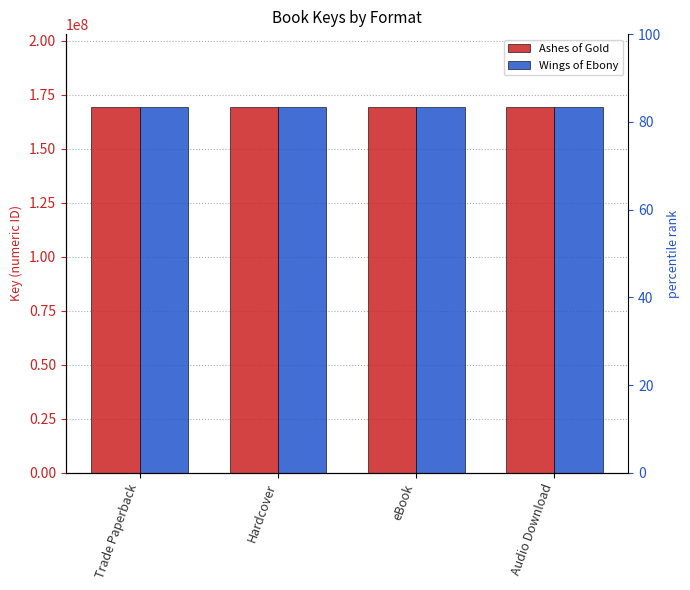

The value of Wings of Ebony at Hardcover is 169210690. True or false?

True